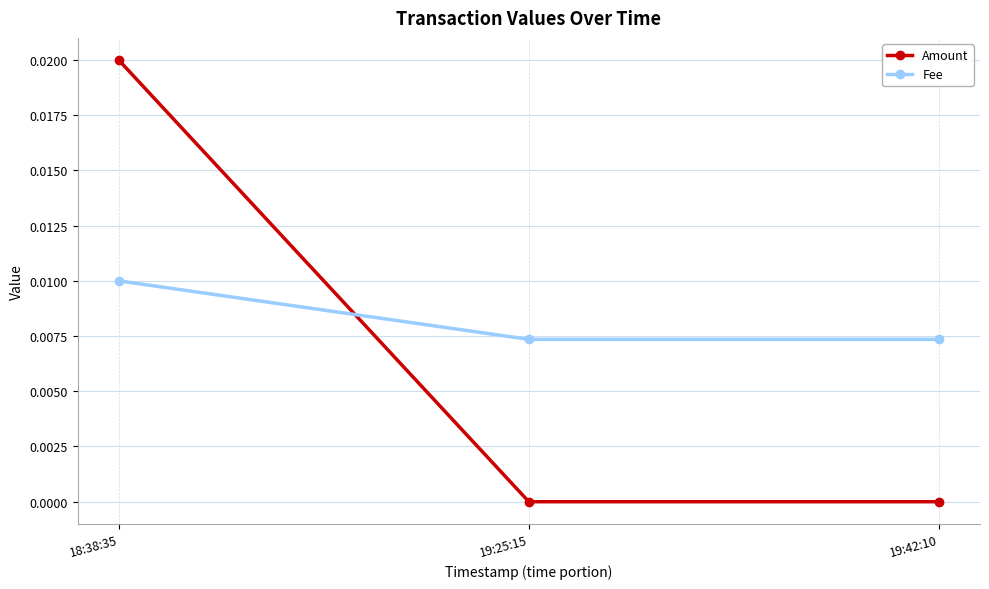

How many Fee values are between 0 and 1?

3